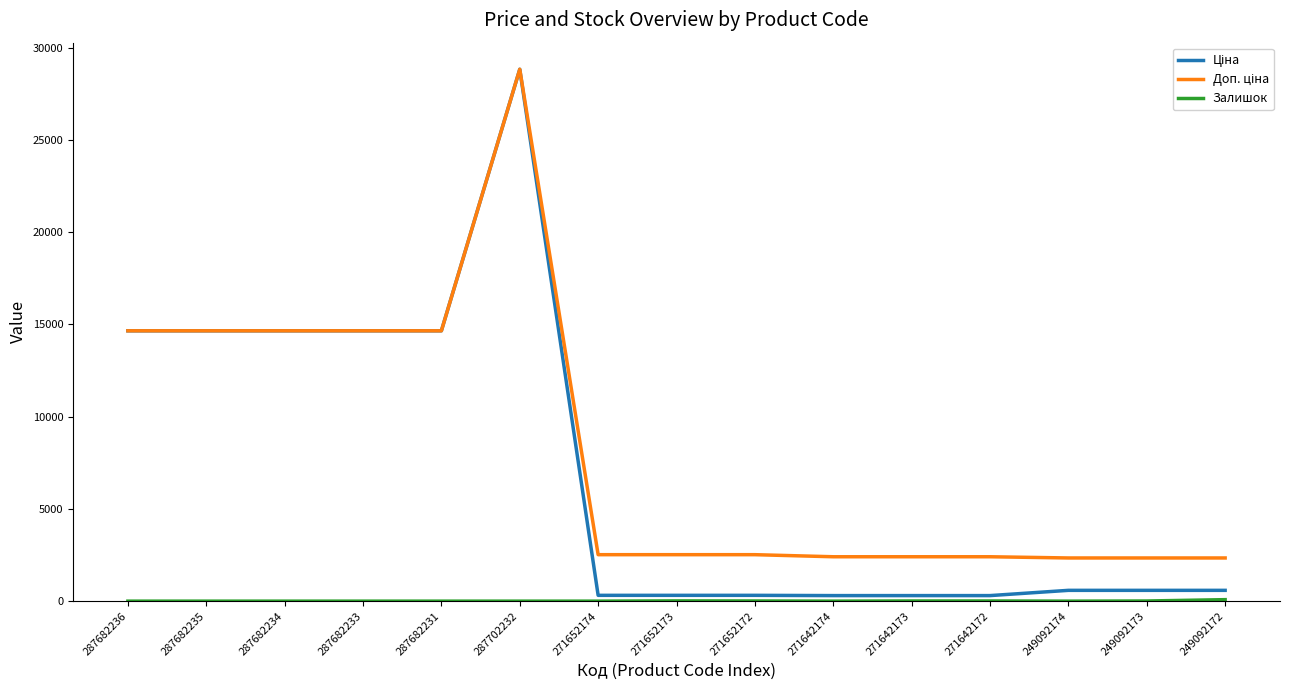

At which category does the chart reach its peak across all series?

287702232